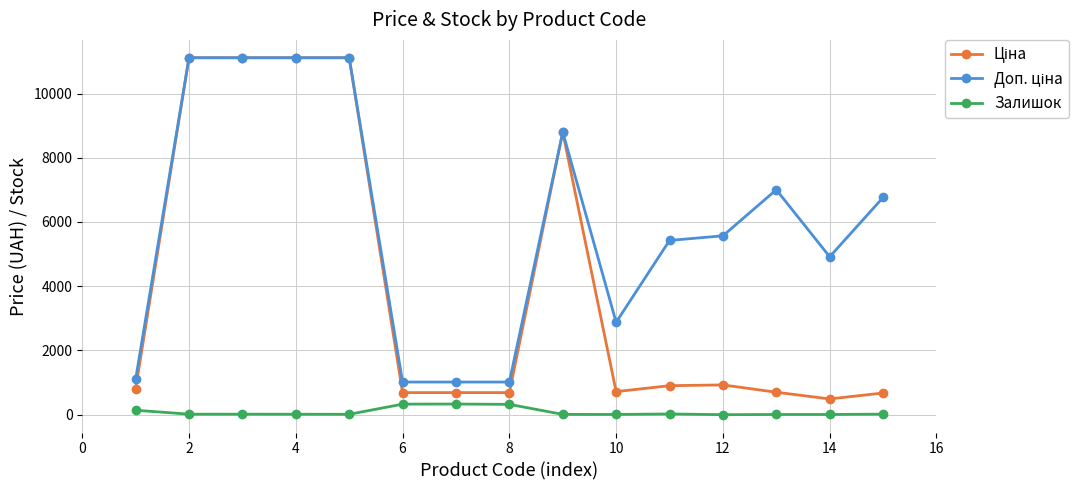

What is the difference between the second highest and second lowest values in the Залишок series?

322.0